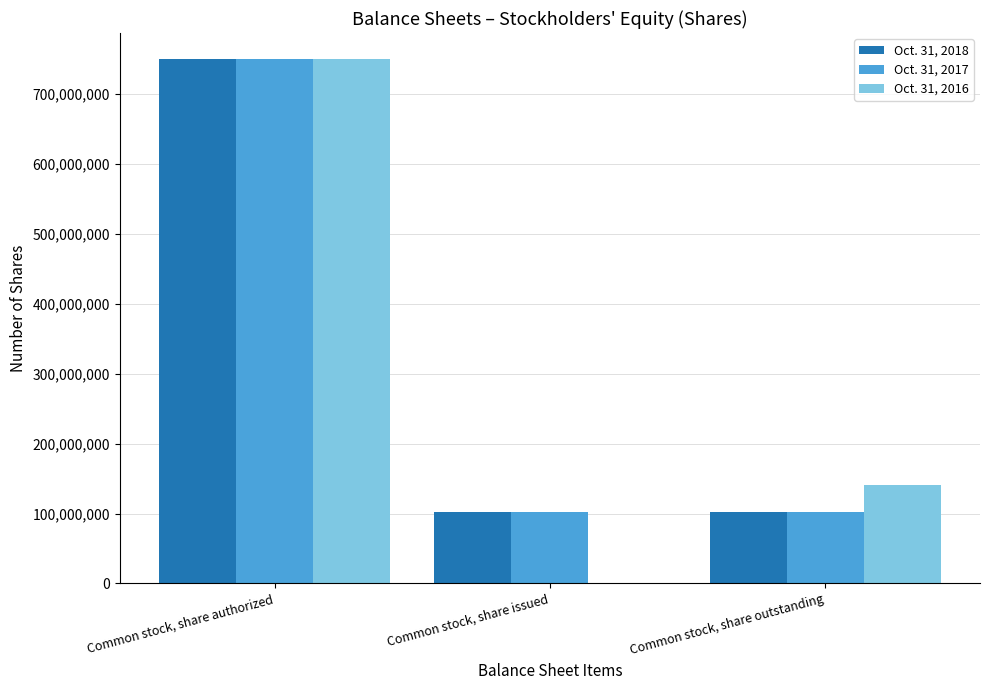

At which label does Oct. 31, 2017 reach its peak?

Common stock, share authorized